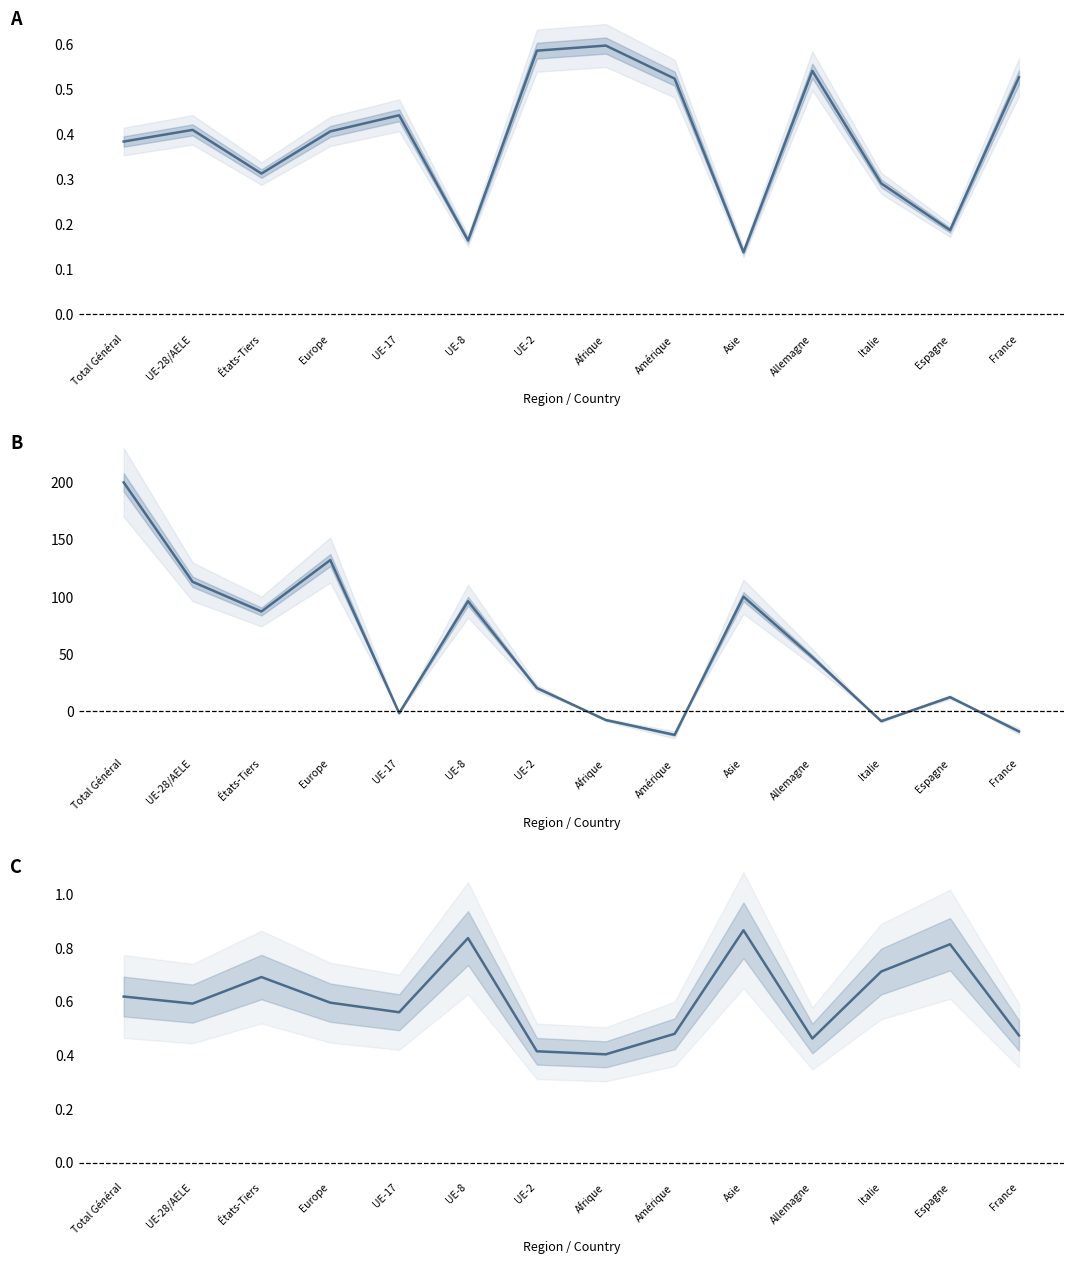

What are all the series names shown in the legend?

(Entrées - Départs) / Entrées, Total départs - Total entrées, Émigrations / Immigrations effectives